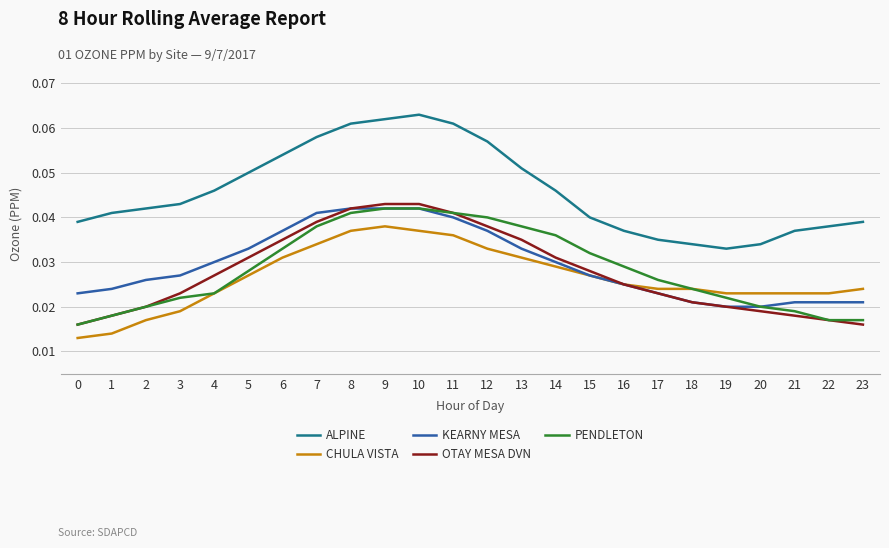

True or false: PENDLETON and ALPINE cross at least once.

False